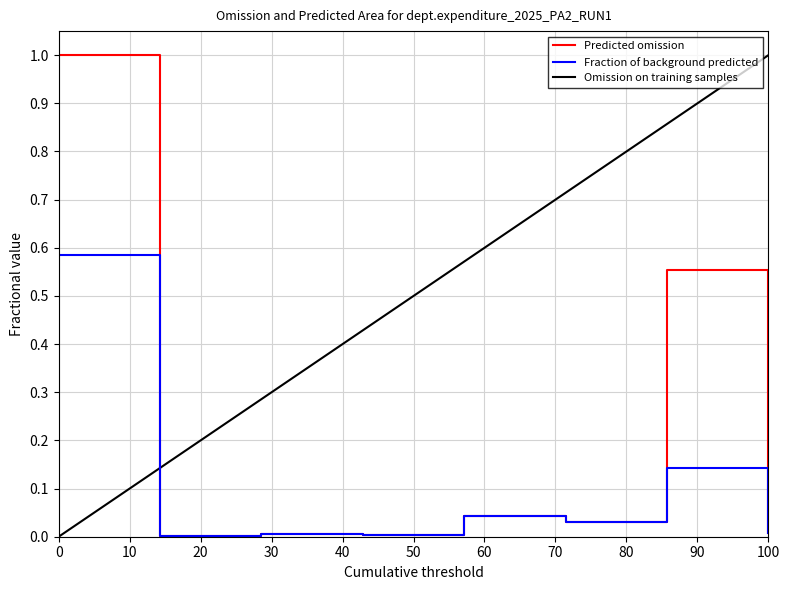

True or false: Fraction of background predicted and Omission on training samples intersect in this chart.

False